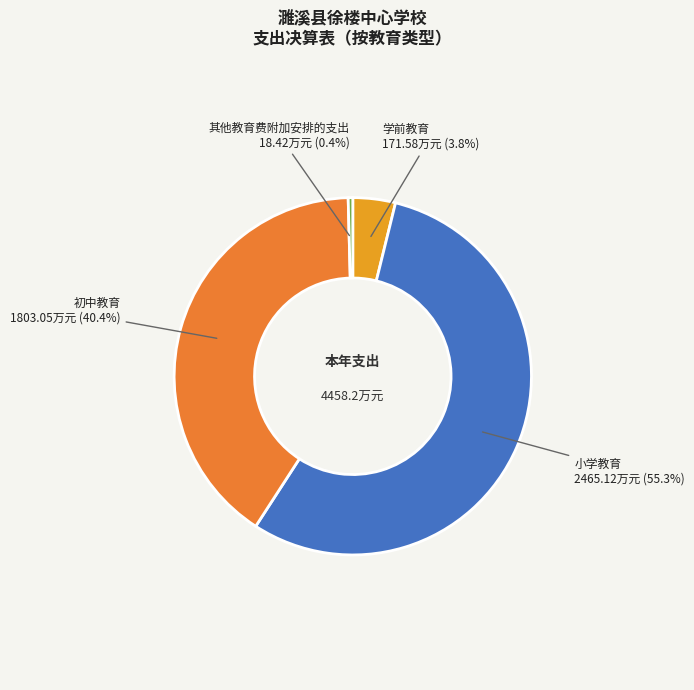

To the nearest percent, what portion does 小学教育 represent?

55%